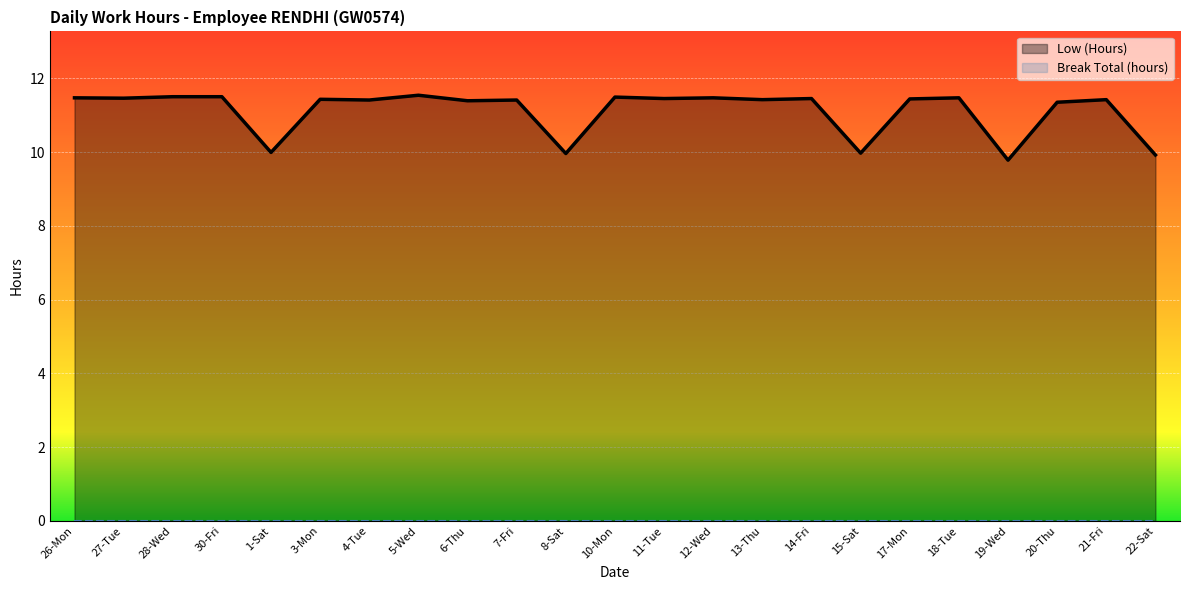

What is the difference between the maximum and minimum values?

1.8